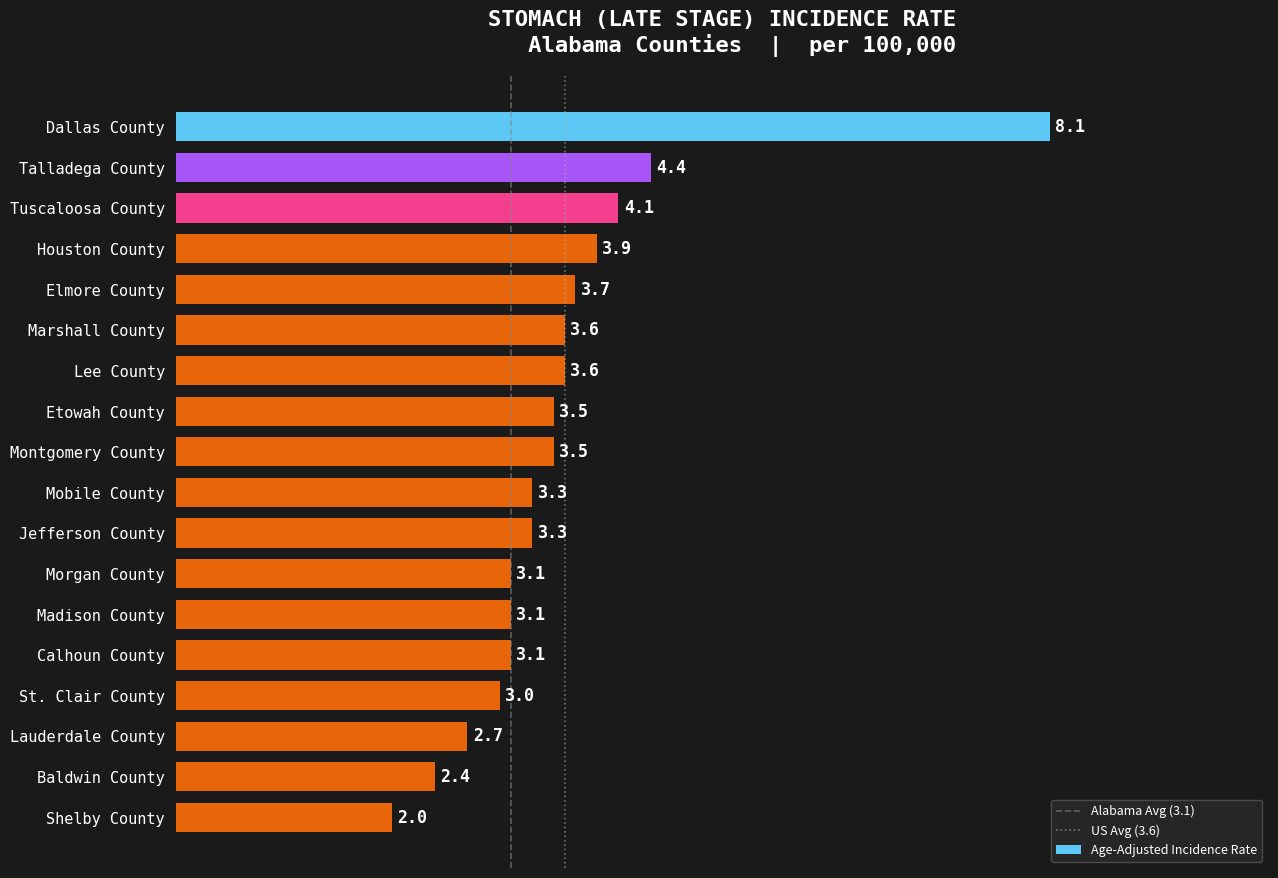

Where is the data nearest to the value 5?

Talladega County